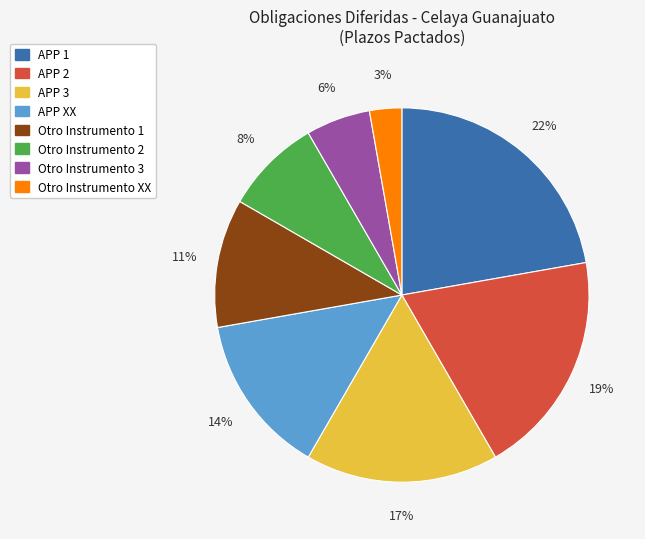

Rank the categories by value from highest to lowest.

APP 1, APP 2, APP 3, APP XX, Otro Instrumento 1, Otro Instrumento 2, Otro Instrumento 3, Otro Instrumento XX